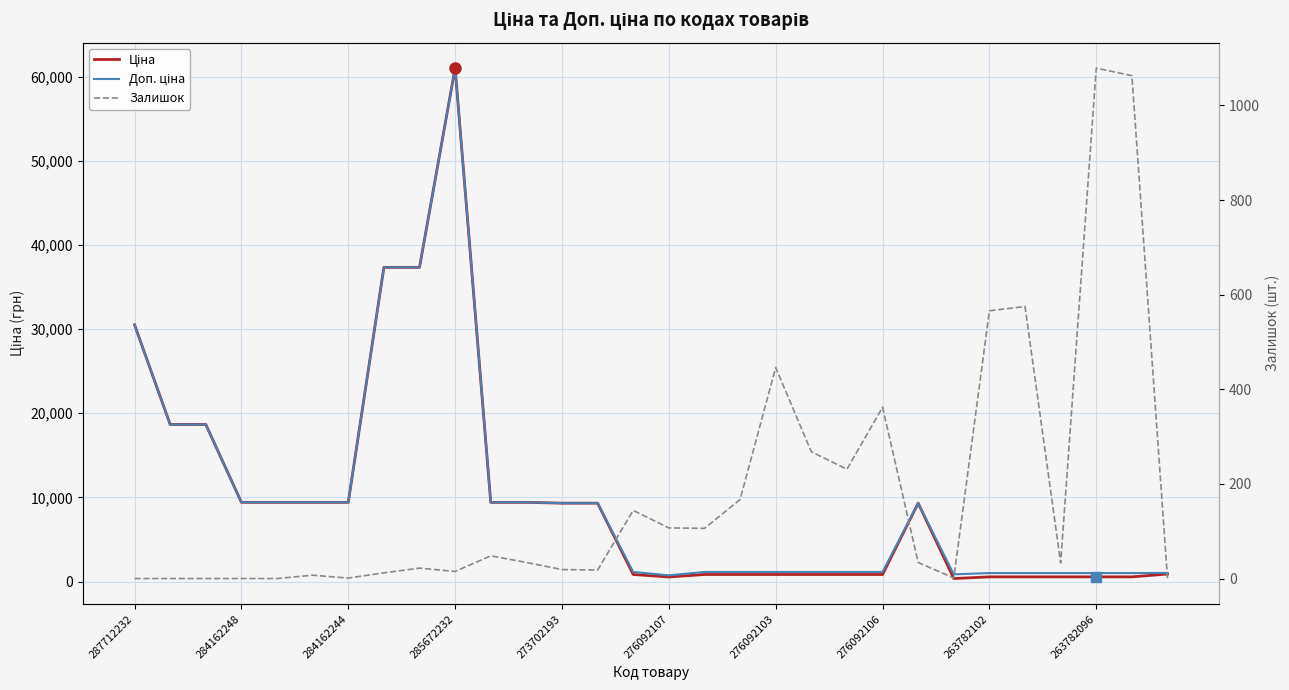

Rank the series at 284162244 from highest to lowest value.

Ціна, Доп. ціна, Залишок